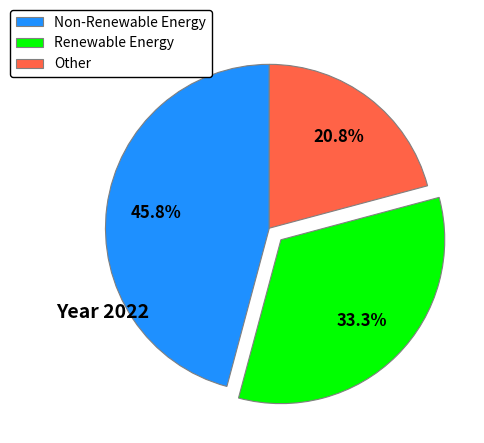

How many slices are in this pie chart?

3